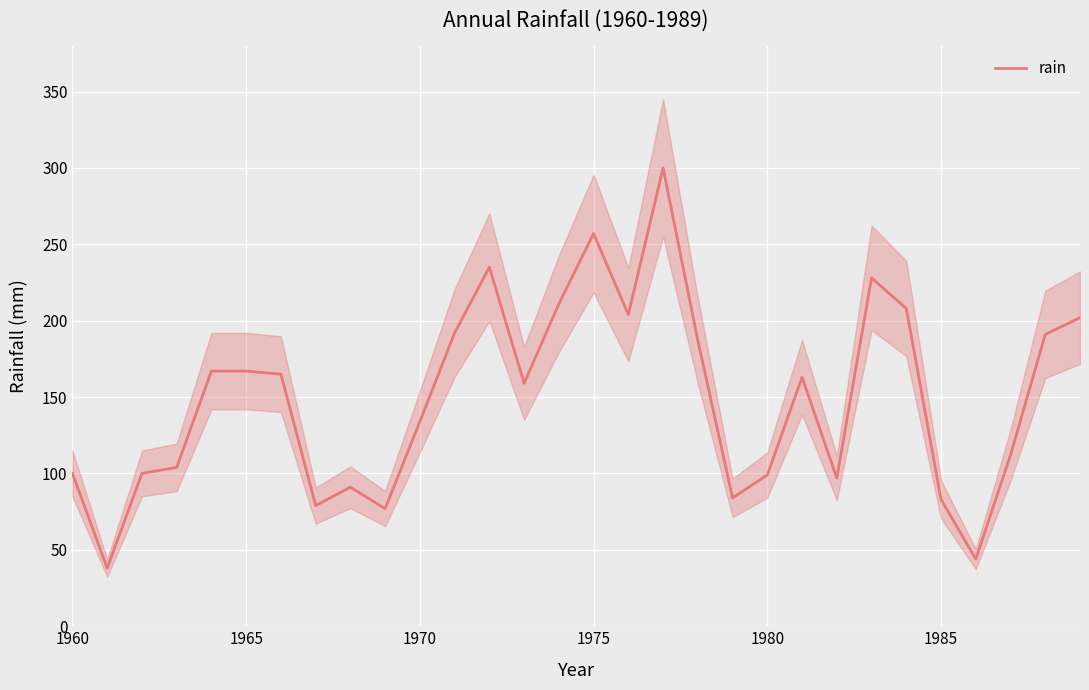

What is the lowest value of the rain series?

38